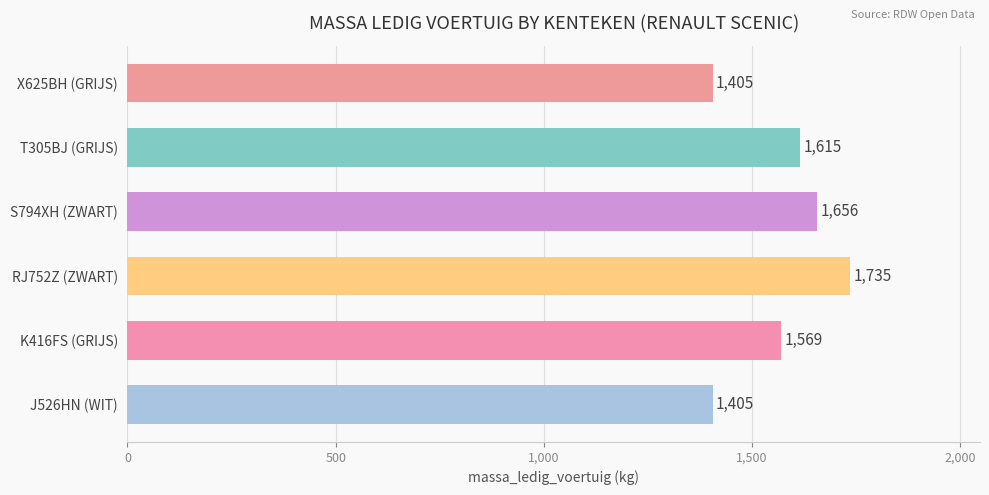

What is the greatest value displayed?

1735